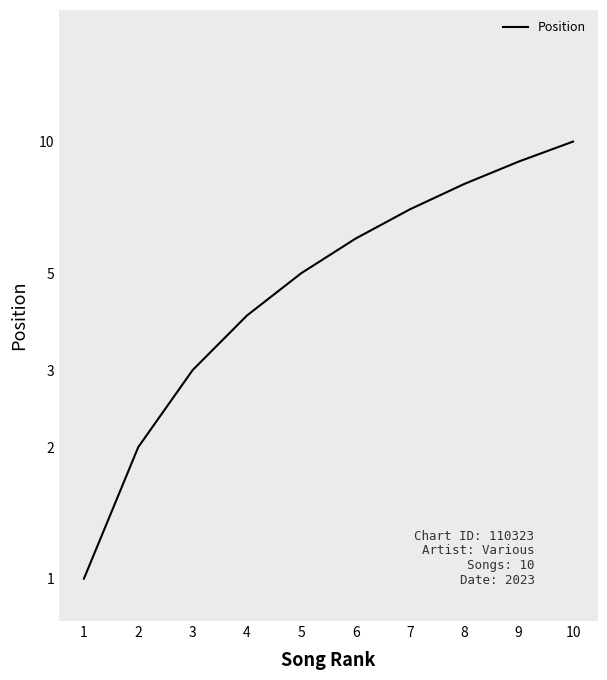

How many lines are shown in the chart?

1